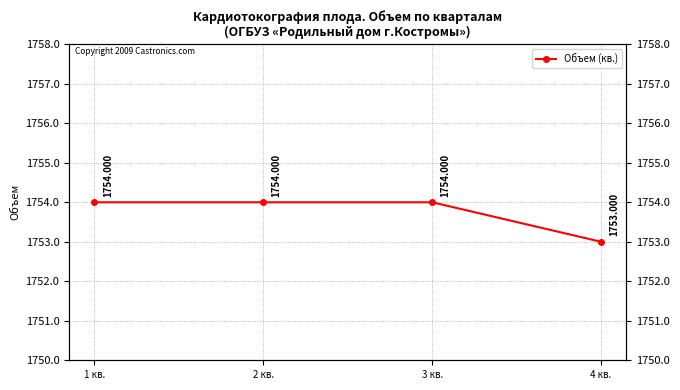

Which category has the highest value across all series?

1 кв.